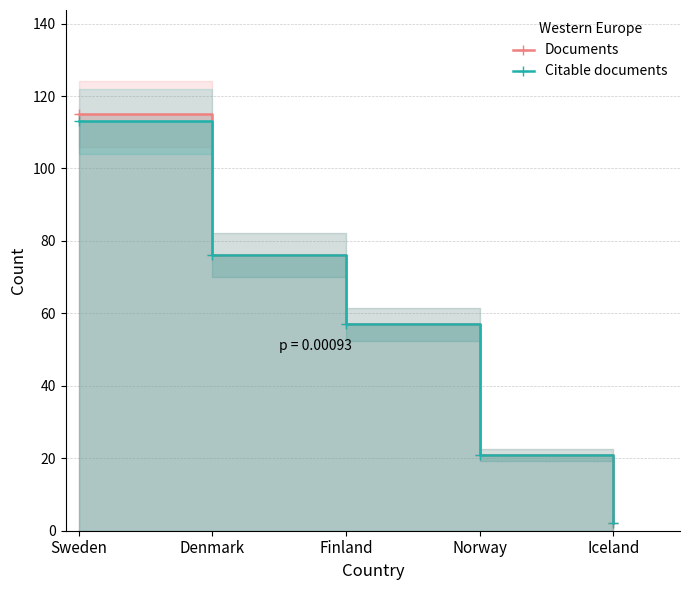

What is the value of the Citable documents point at the 2nd from the left?

76